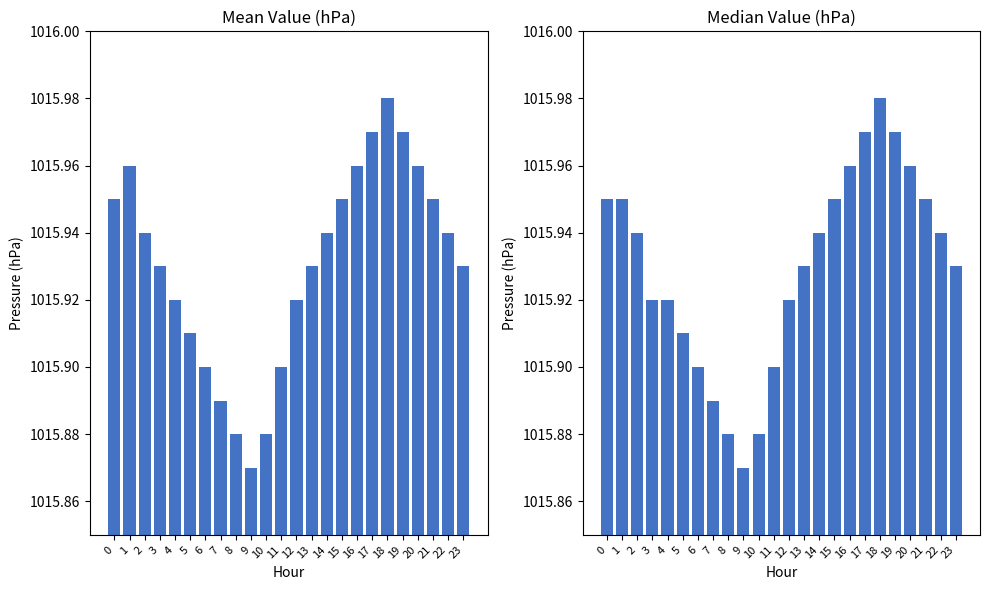

Count the Mean Value values in the range 1015 to 1016.

24